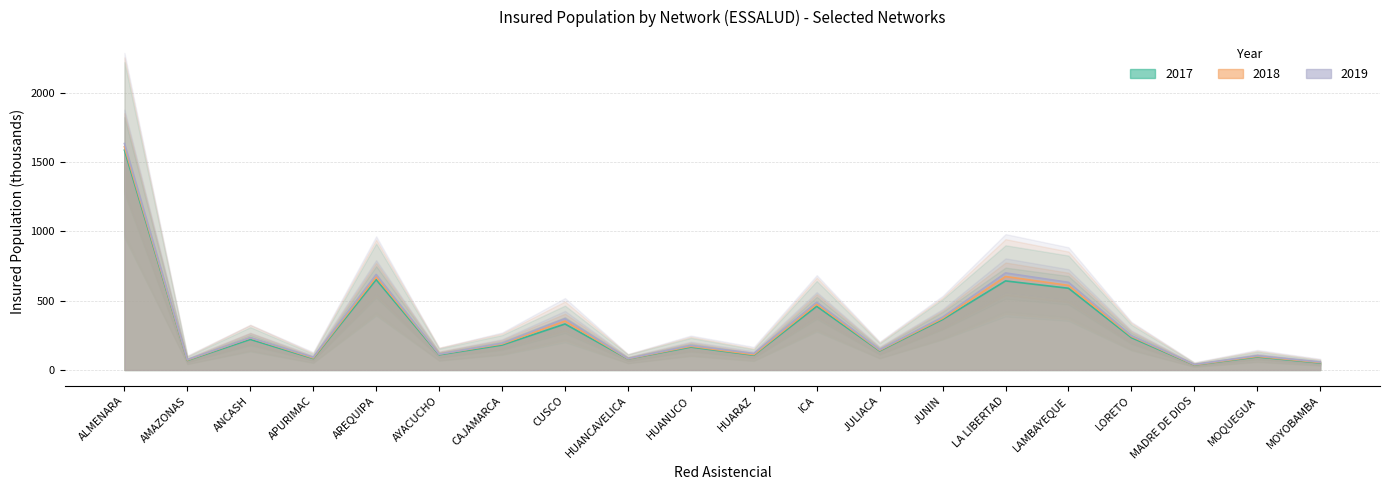

True or false: 2018_total and 2017_total cross at least once.

False